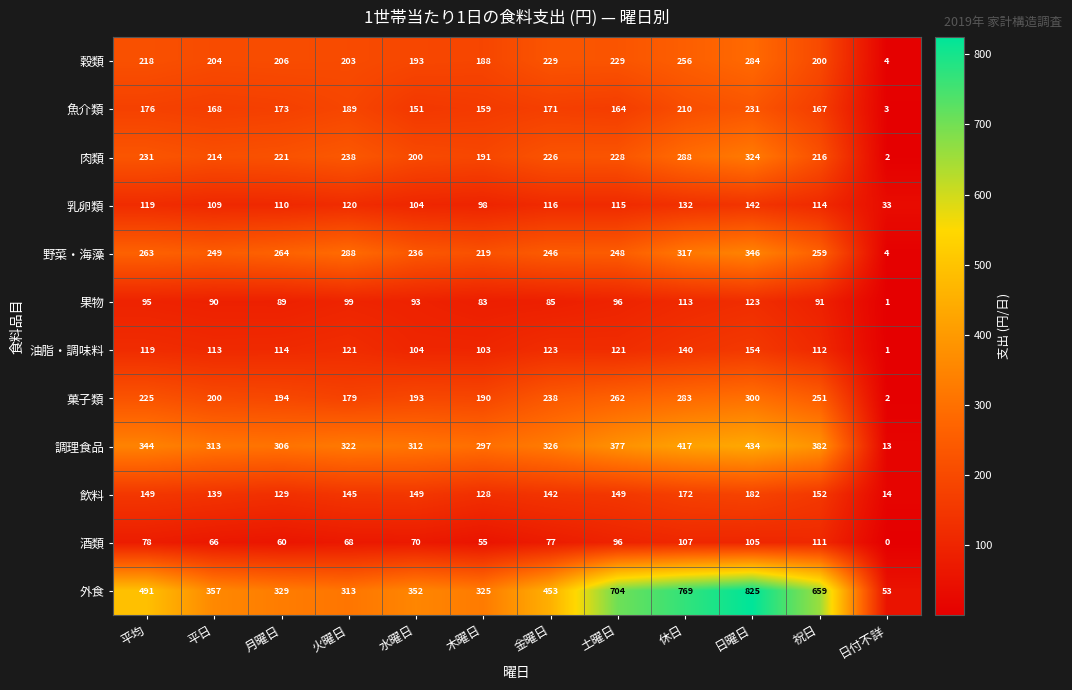

List the series in order of their peak value, highest first.

外食, 調理食品, 野菜・海藻, 肉類, 菓子類, 穀類, 魚介類, 飲料, 油脂・調味料, 乳卵類, 果物, 酒類